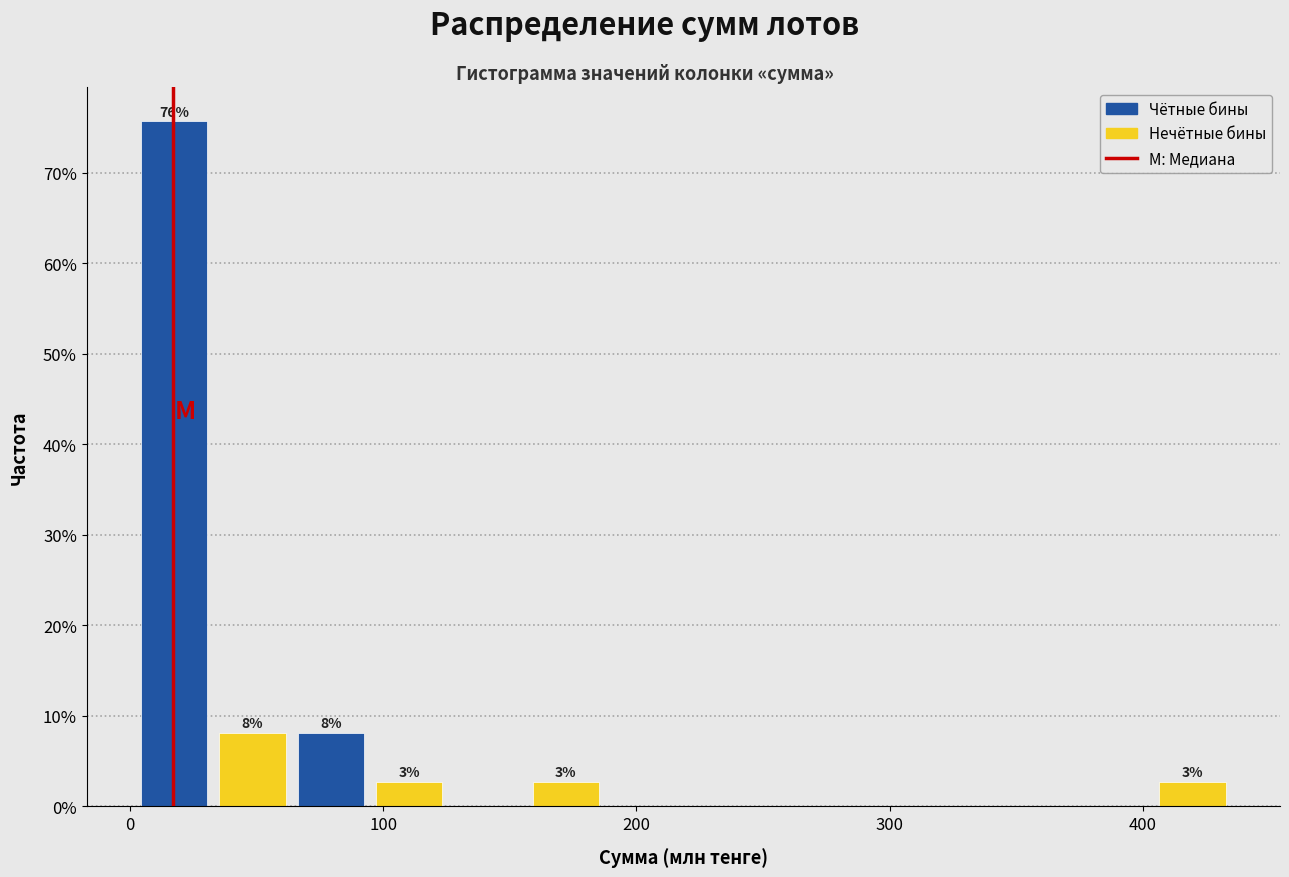

Read against the x-axis, roughly where is the centre of the tallest bar?

20